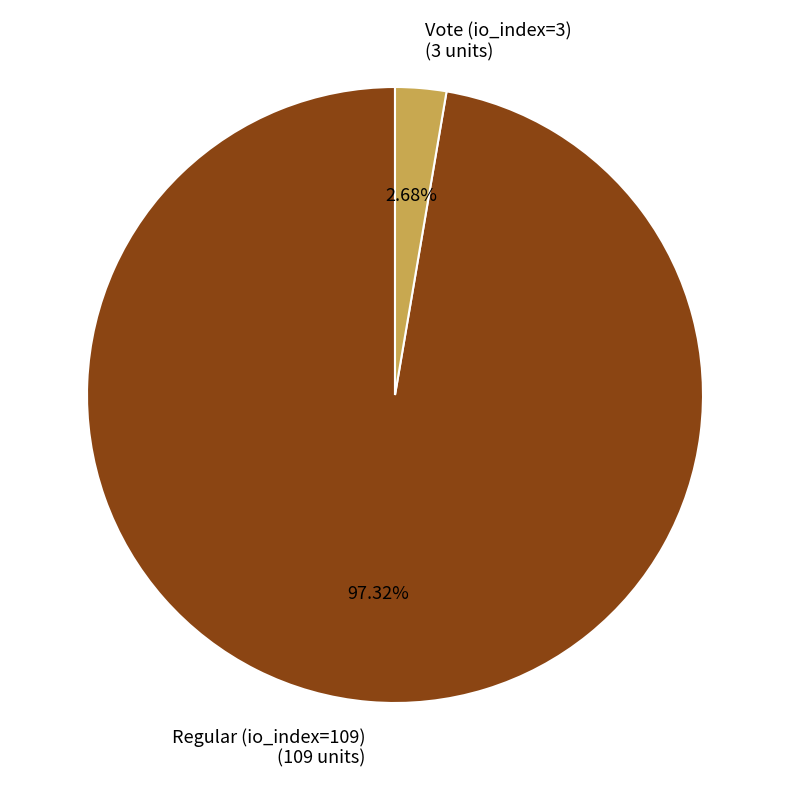

Is there a majority slice in this chart?

Yes